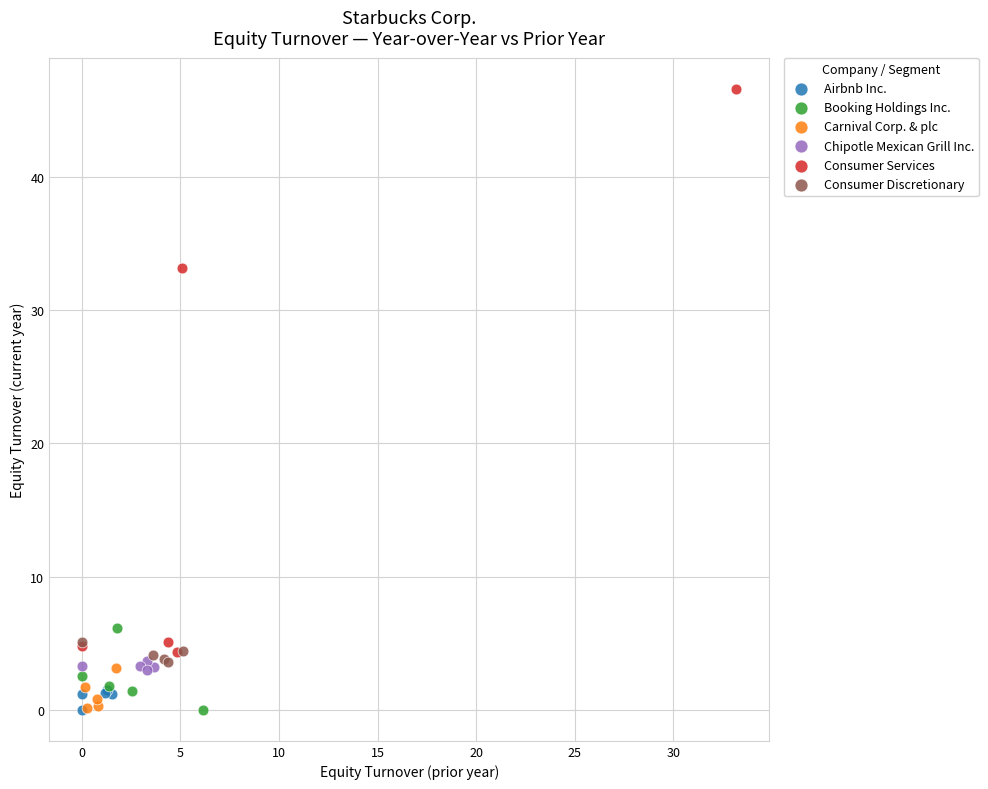

Which series has the widest spread of Y values?

Consumer Services